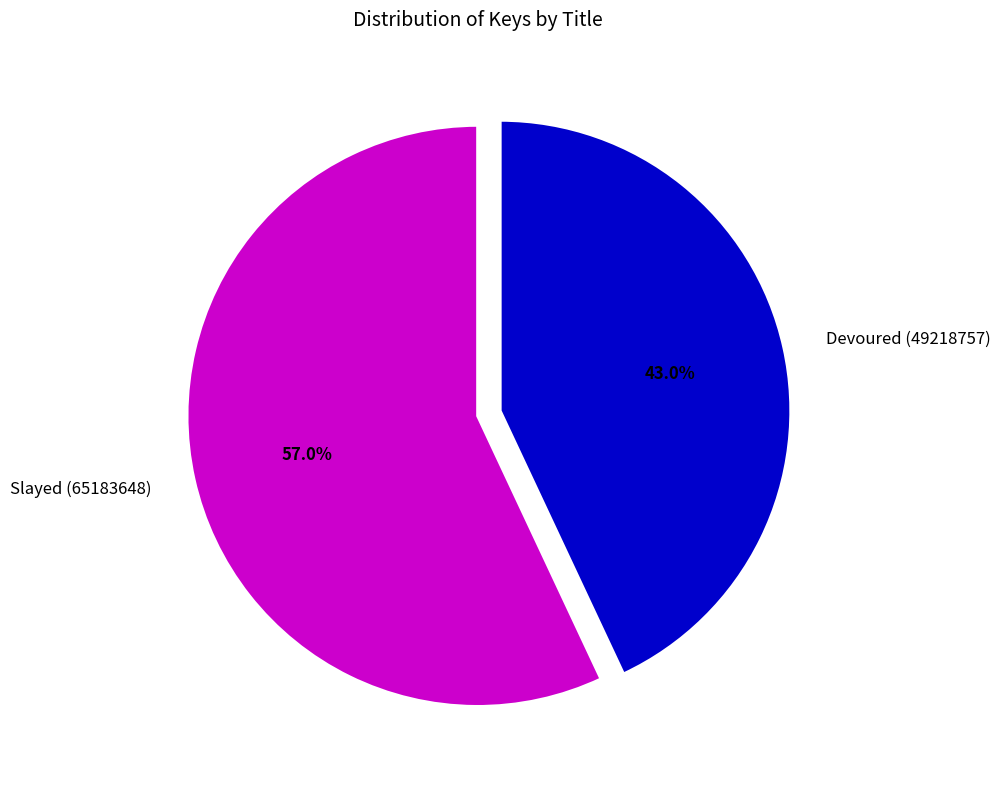

What percentage is NOT represented by Slayed (65183648)?

43.0%